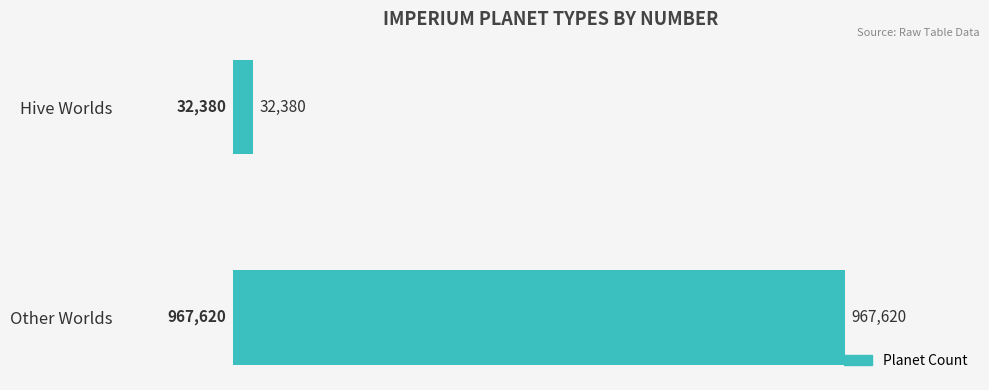

Does the chart contain any negative values?

No